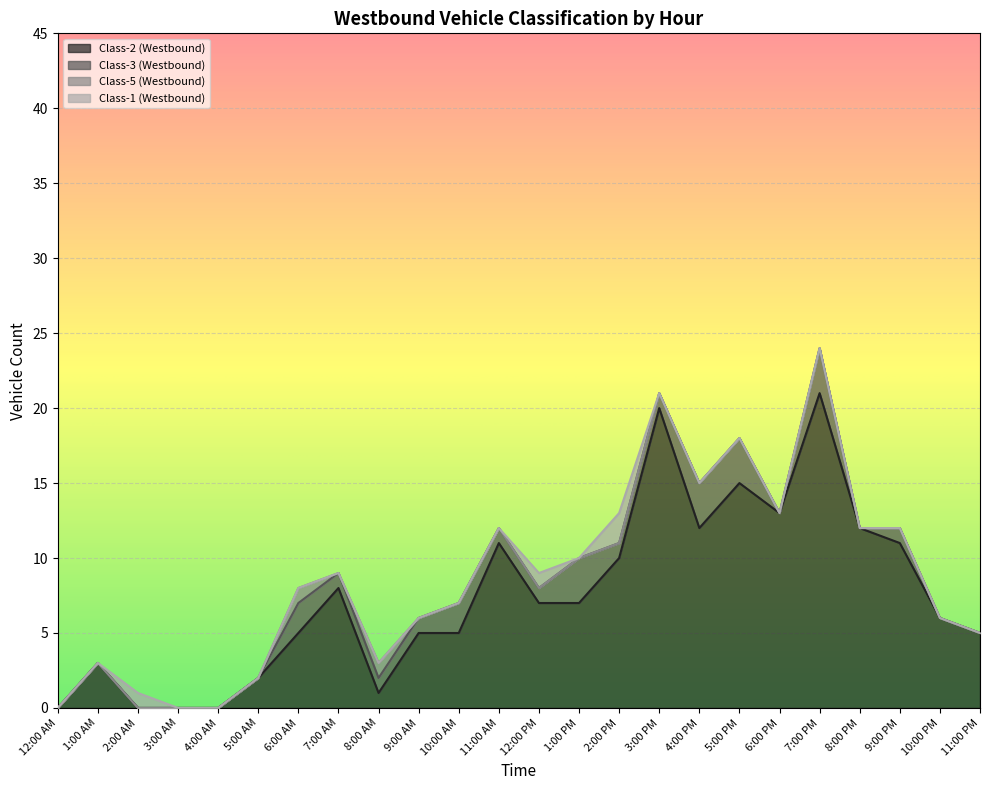

How many lines are shown in the chart?

4